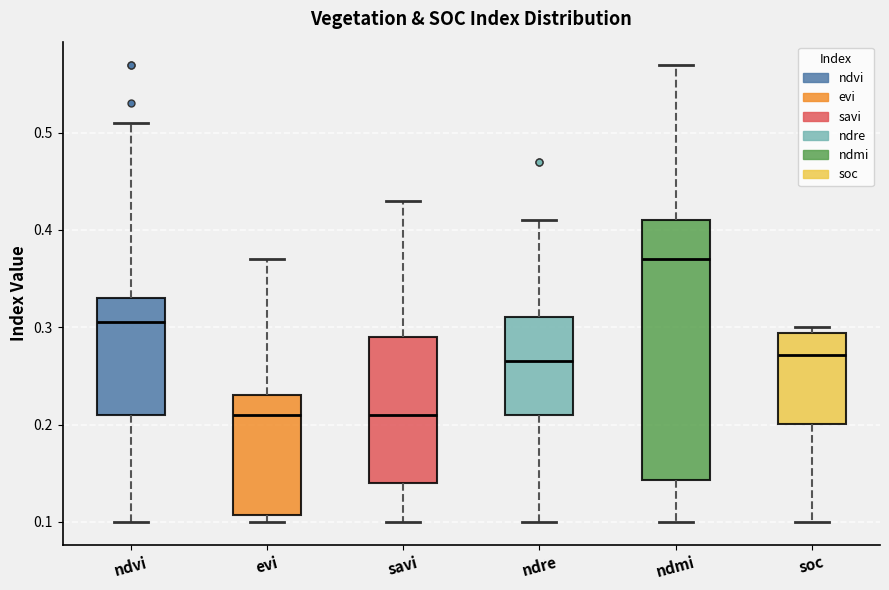

Reading left to right, transcribe this box plot: for each box, give where its median line is, the range the box spans, and where its two whiskers end, as read against the y-axis. The values are not printed on the chart, so give them approximately, as read against the axis.

ndvi: median 0.31, box 0.21 to 0.33, whiskers 0.10 to 0.51
evi: median 0.21, box 0.11 to 0.23, whiskers 0.10 to 0.37
savi: median 0.21, box 0.14 to 0.29, whiskers 0.10 to 0.43
ndre: median 0.27, box 0.21 to 0.31, whiskers 0.10 to 0.41
ndmi: median 0.37, box 0.14 to 0.41, whiskers 0.10 to 0.57
soc: median 0.27, box 0.20 to 0.29, whiskers 0.10 to 0.30